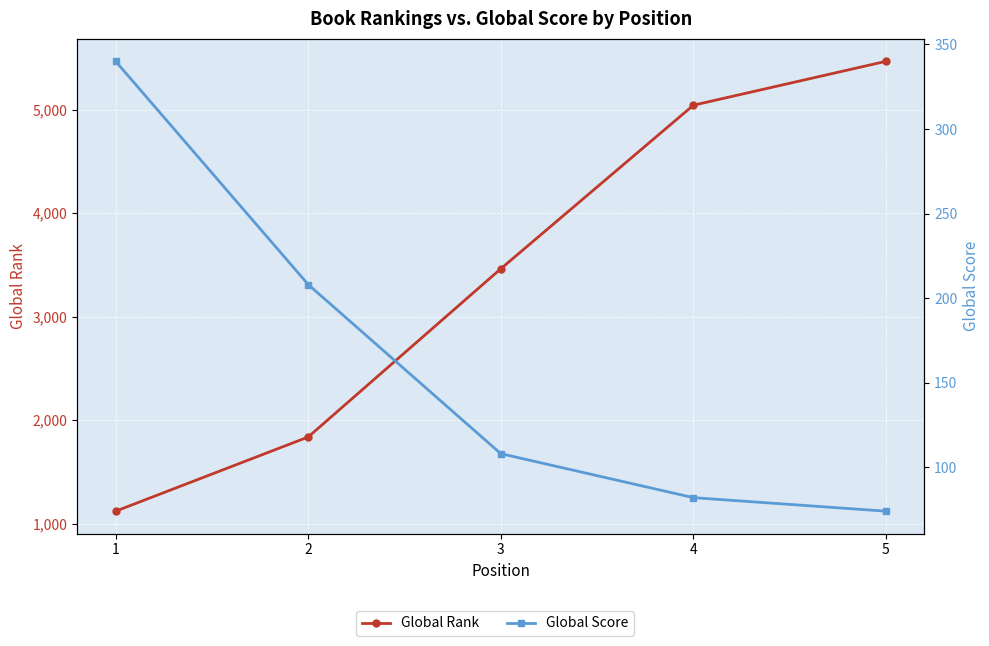

Which category has the highest value across all series?

5